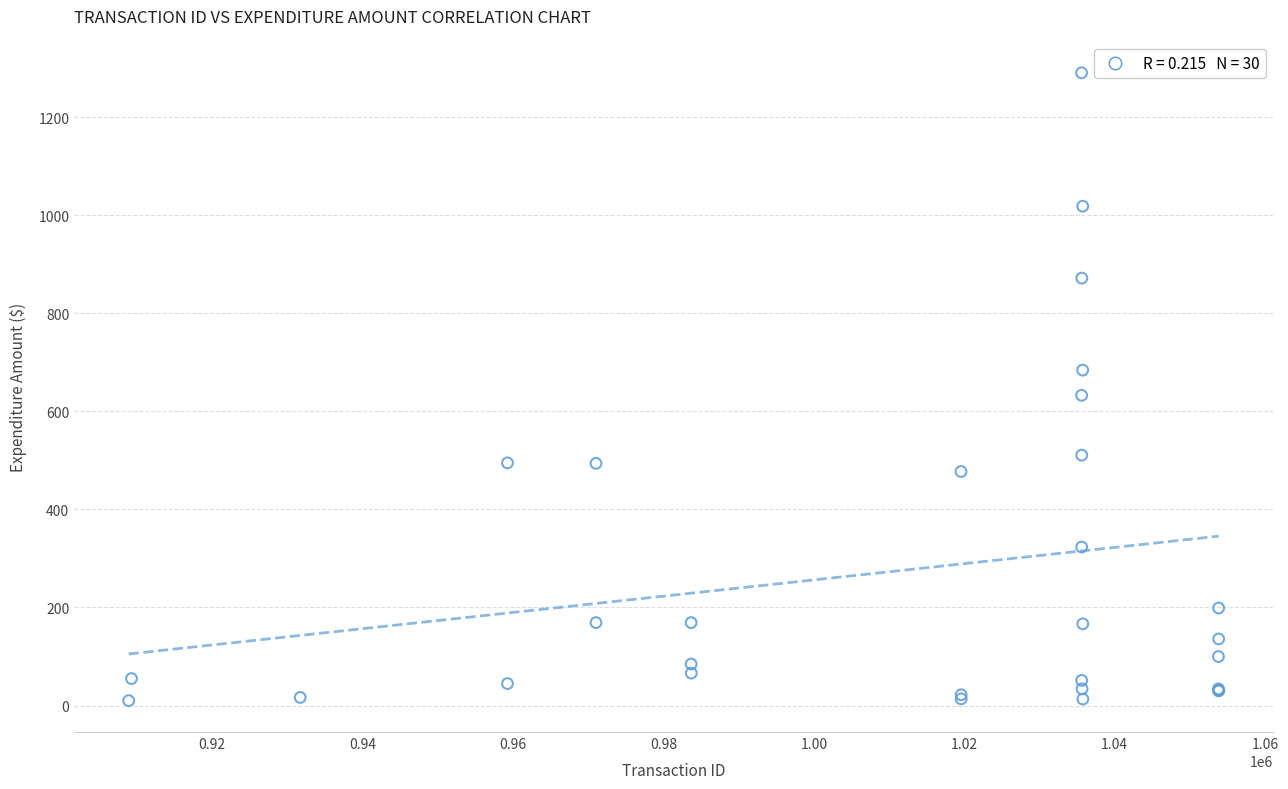

What Y value in the scatter plot is closest to 650?

632.8